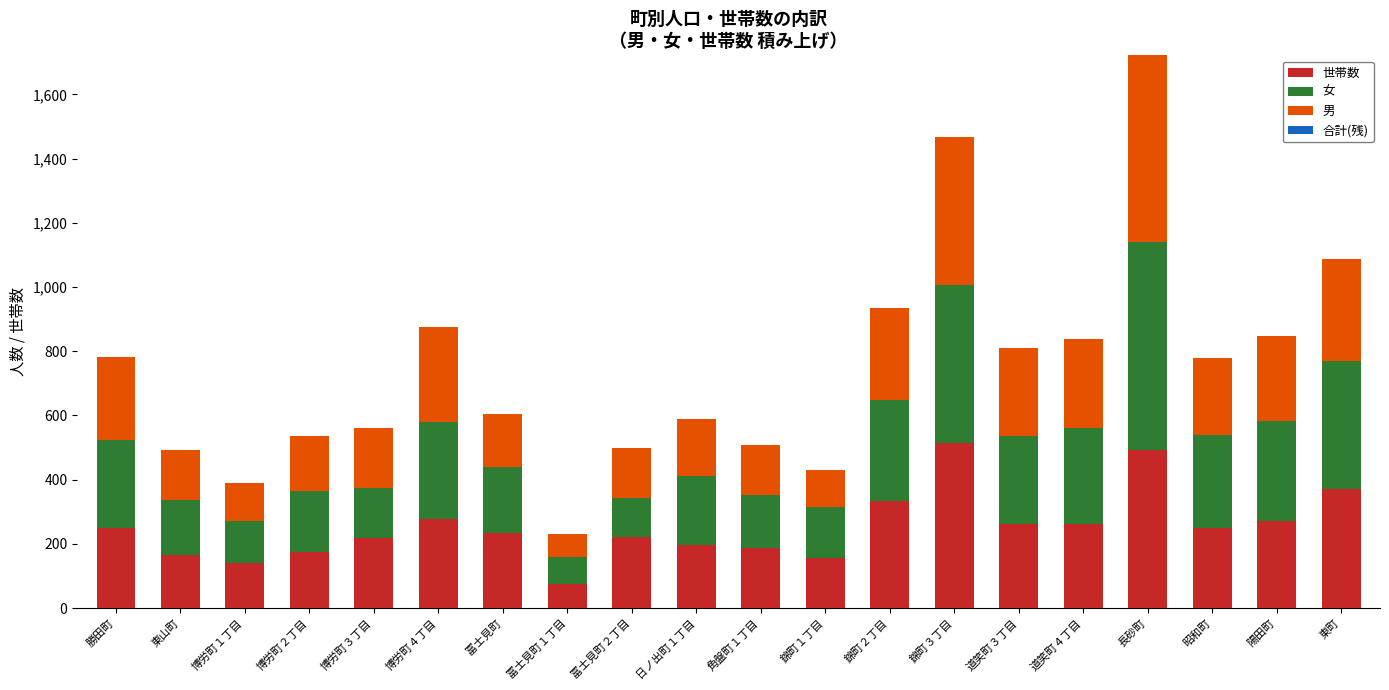

True or false: 世帯数 has a value of 643 at 東町.

False